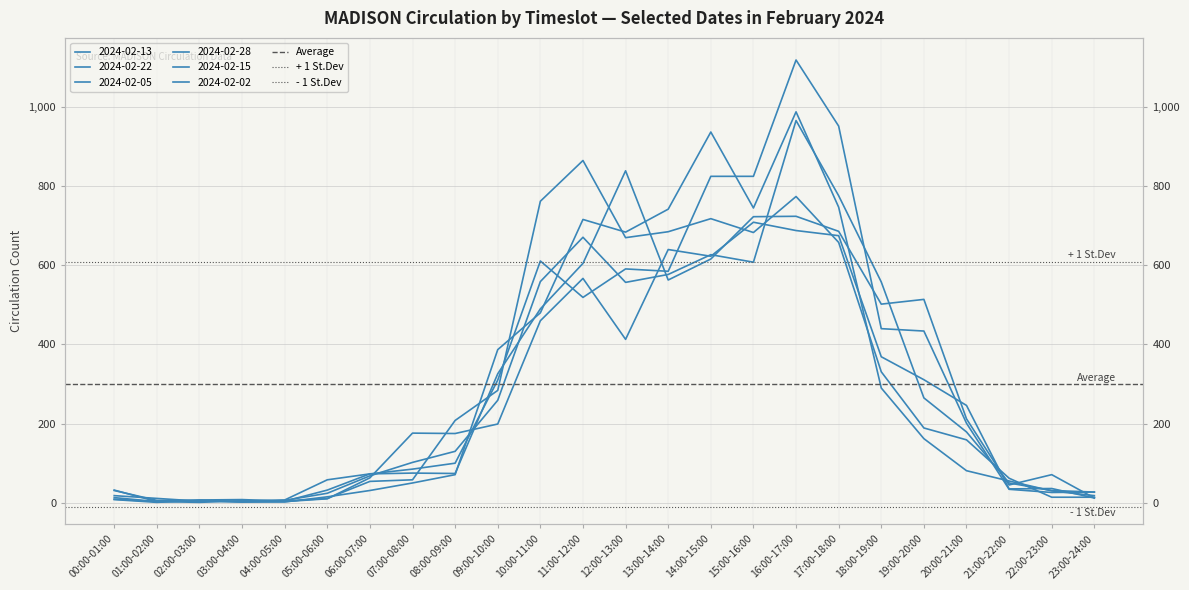

Rank the series at 01:00-02:00 from lowest to highest value.

- 1 St.Dev, Average, + 1 St.Dev